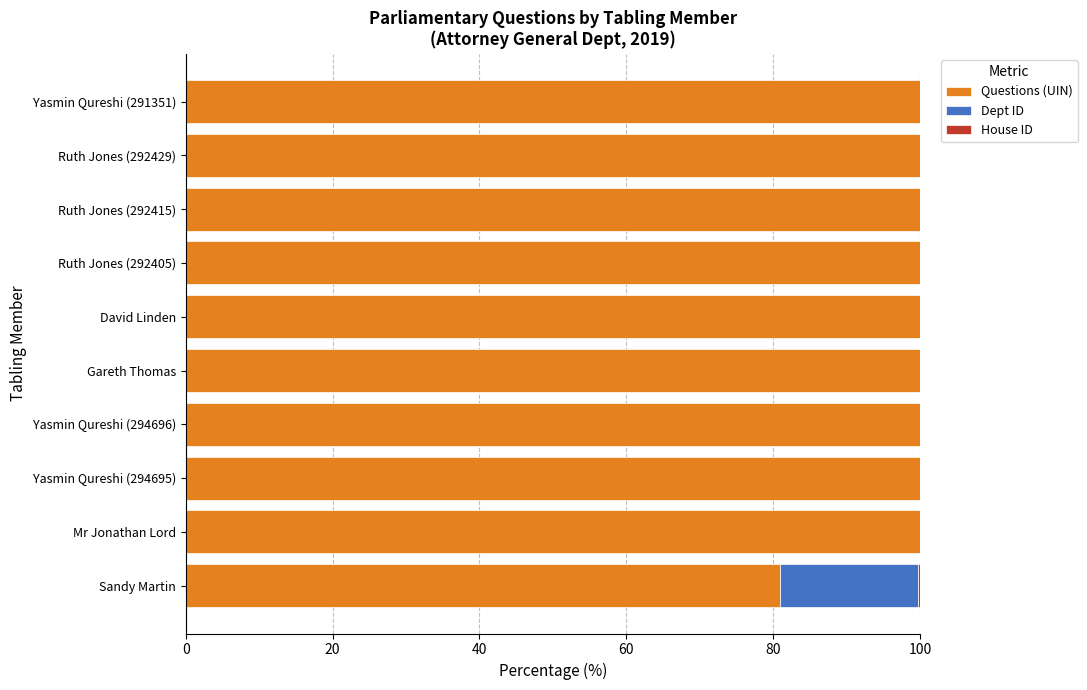

What is the maximum value for Questions (UIN)?

100.0